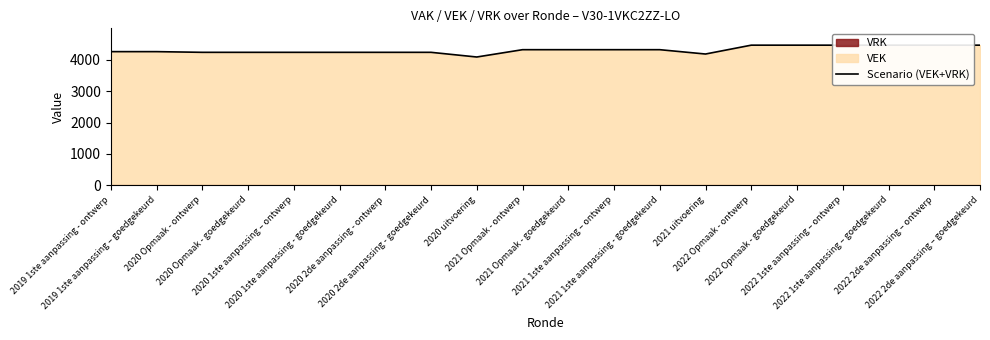

What is the difference between the maximum and minimum values?

377